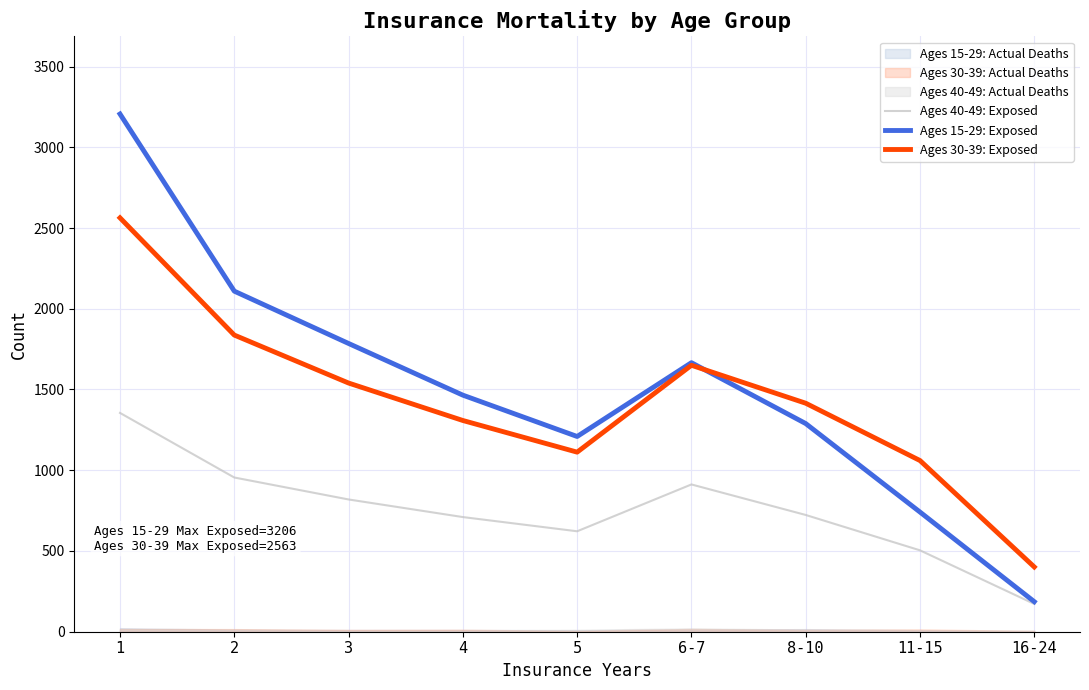

Where does the Ages 40-49: Exposed series first go above 723?

1